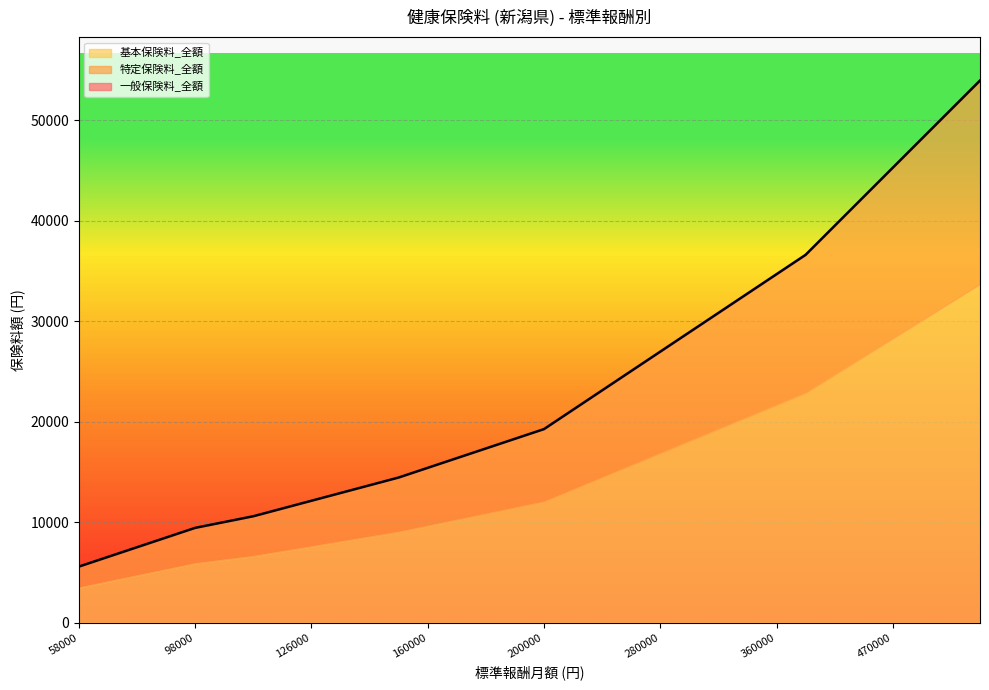

Is it true that 一般保険料_全額 equals 30393.3 at 500000?

False